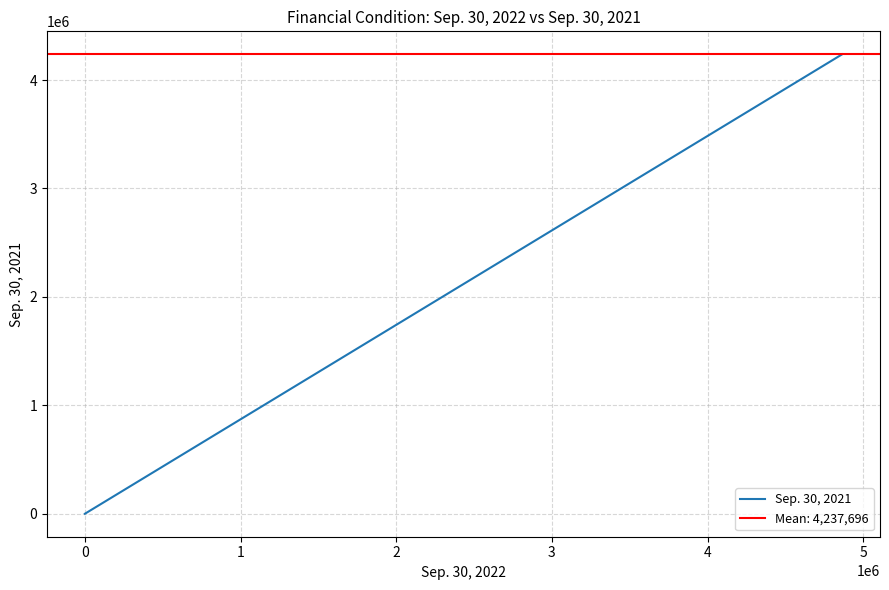

What is the greatest value displayed?

4237696